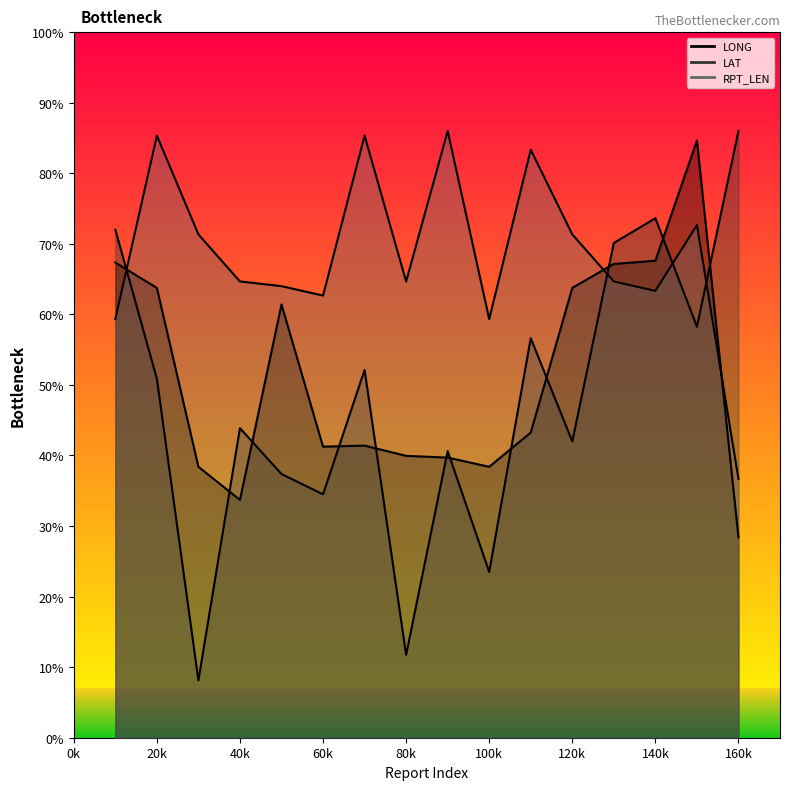

At 21, list the series in order from smallest to largest.

LAT, LONG, RPT_LEN